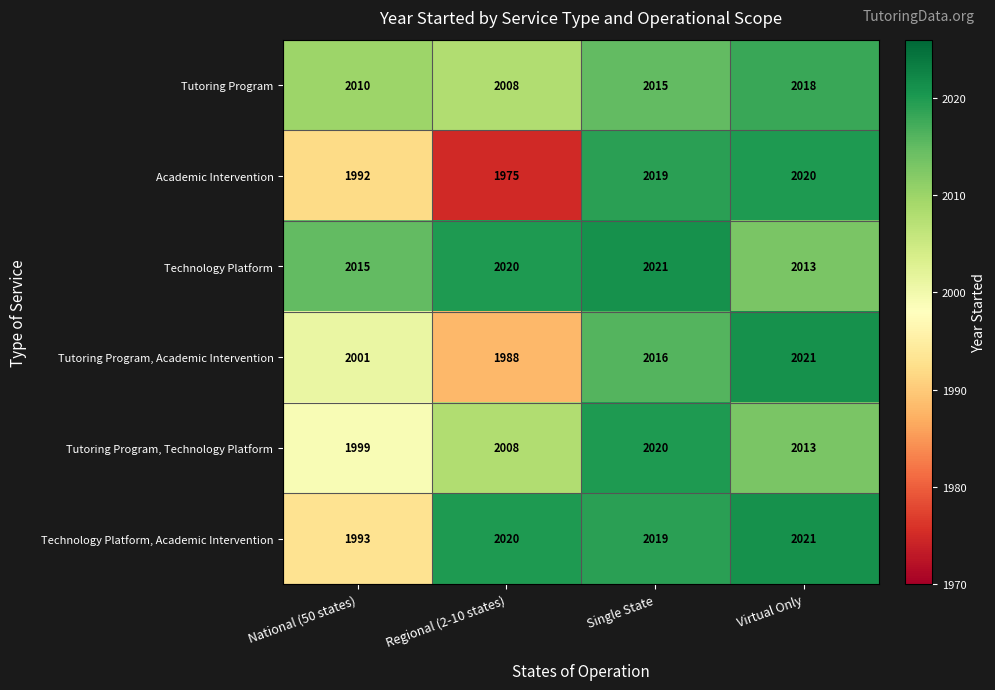

How many values in the Technology Platform, Academic Intervention series are below 2020?

2